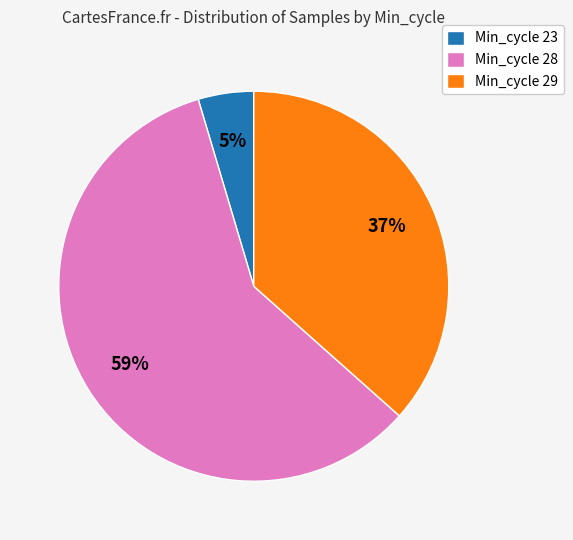

How many slices are in this pie chart?

3